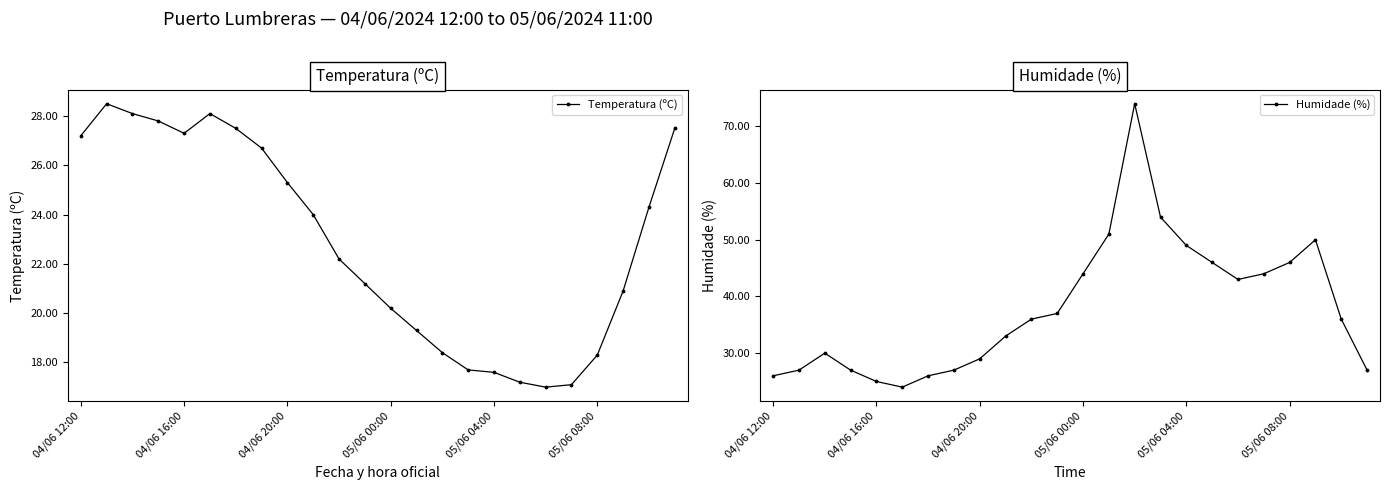

True or false: Humidade (%) has more than 0 interior local peaks.

True